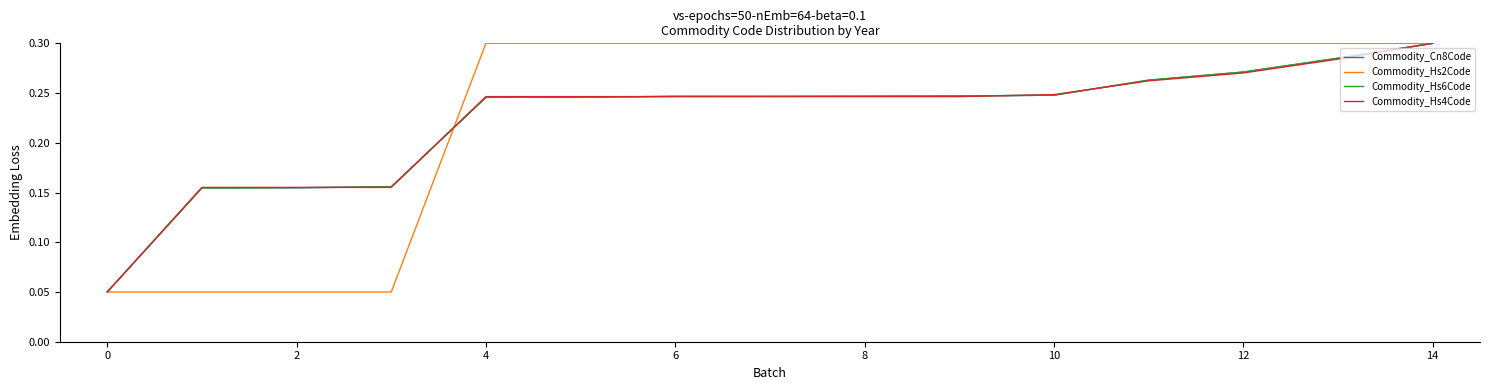

What is the highest value of the Commodity_Hs2Code series?

0.3